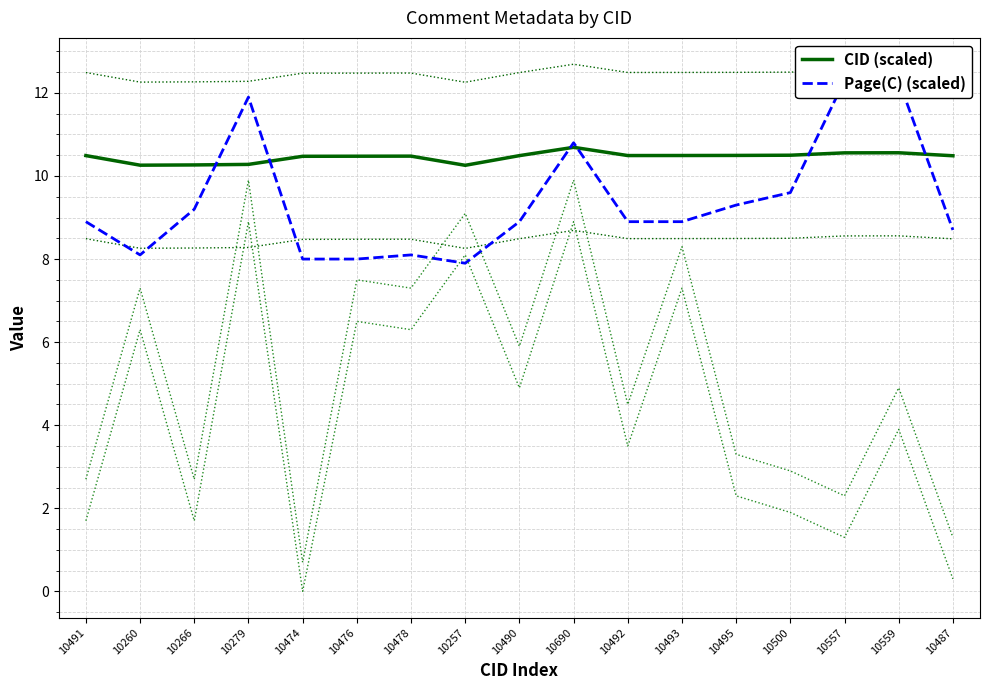

True or false: Page(C) (scaled) has more than 1 interior local peaks.

True